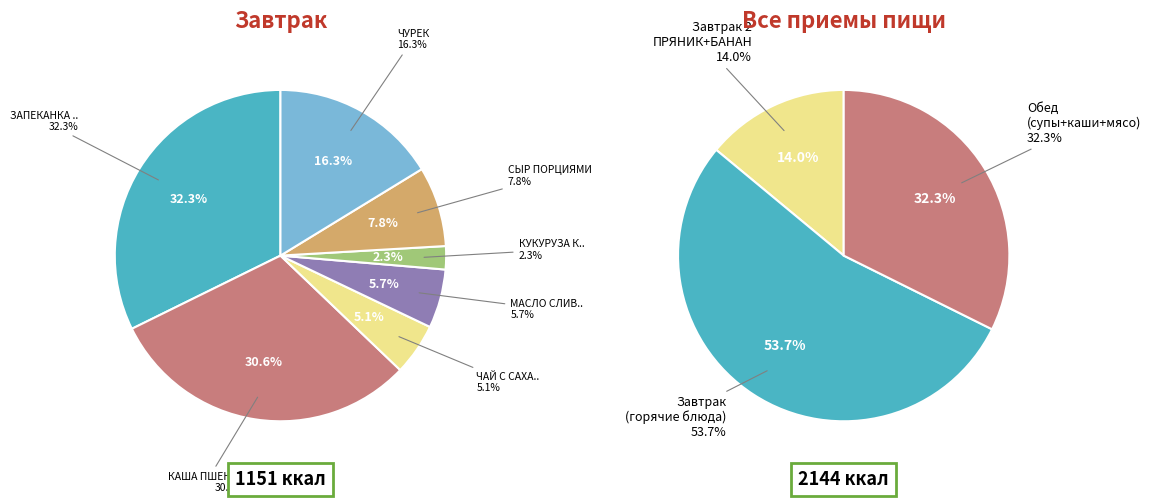

Is КУКУРУЗА КОНСЕРВ (Завтрак) the majority of the pie?

No